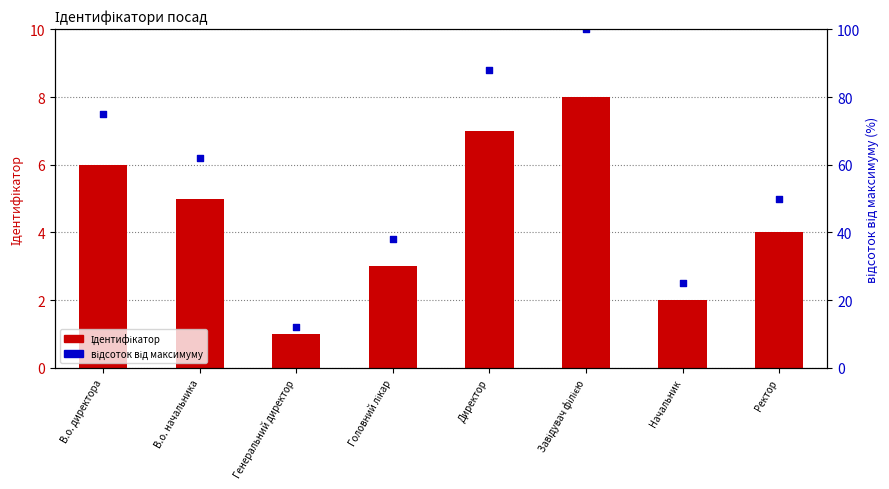

What is the total value across all series at Головний лікар?

41